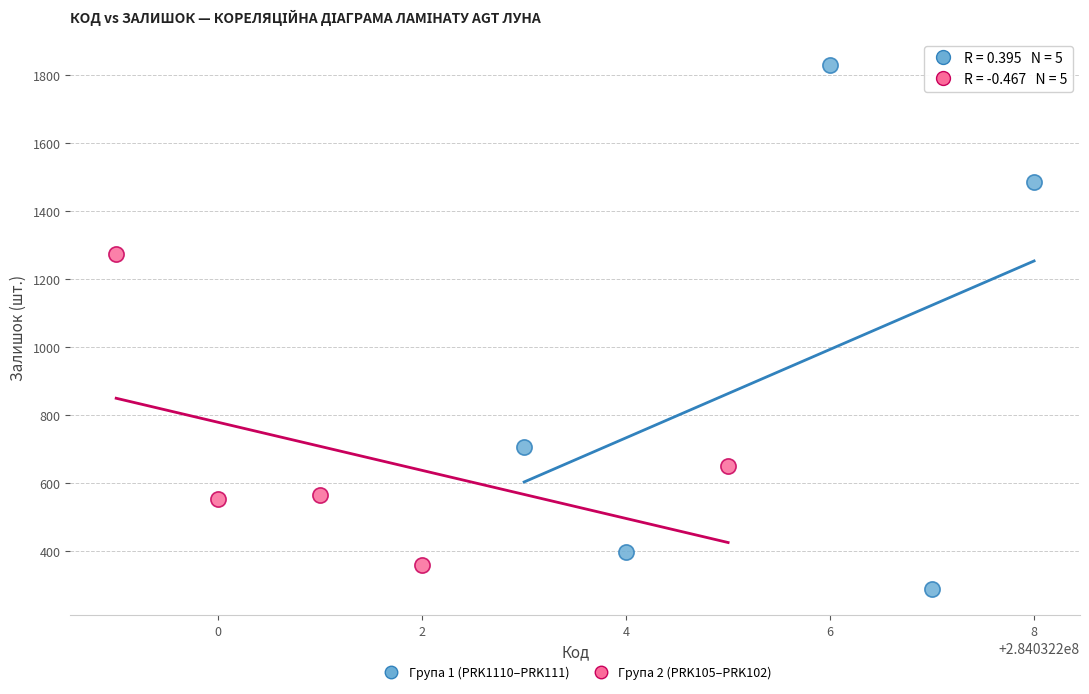

What are all the series names shown in the legend?

Група 1 (PRK1110–PRK111), Група 2 (PRK105–PRK102)